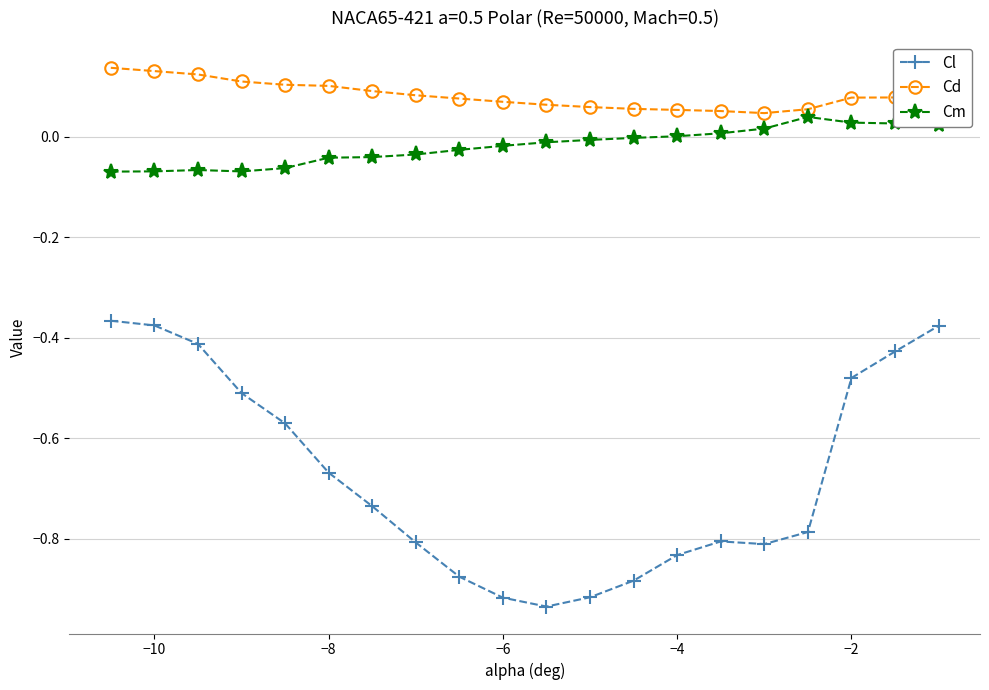

Which series has the largest total across all categories?

Cd